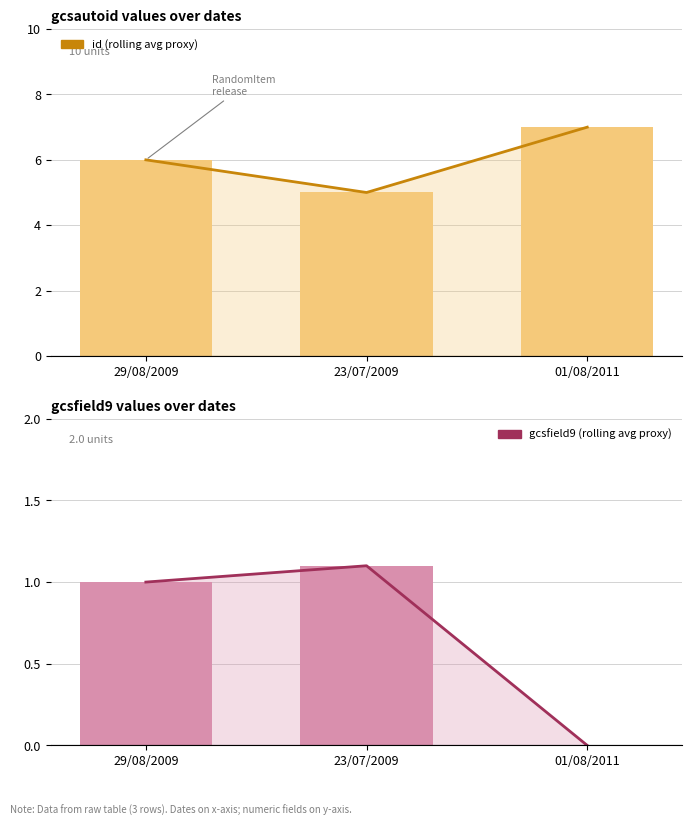

What position from the left is 23/07/2009?

2